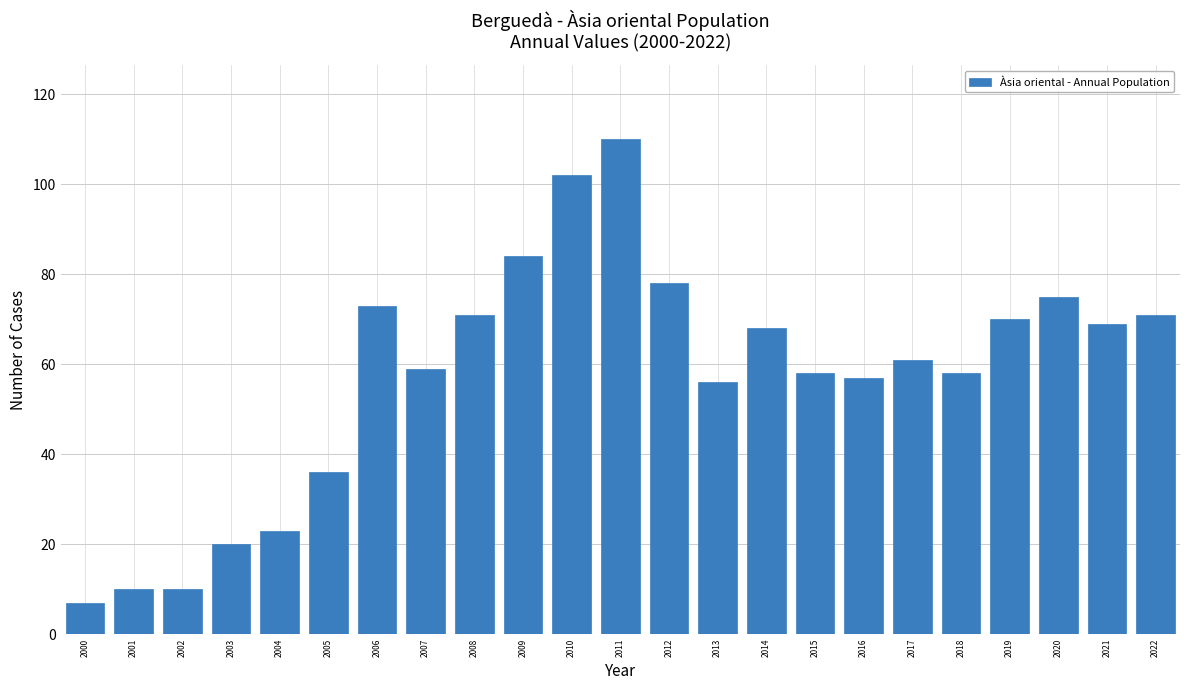

Reading left to right, list all the values displayed in this chart.

7	10	10	20	23	36	73	59	71	84	102	110	78	56	68	58	57	61	58	70	75	69	71